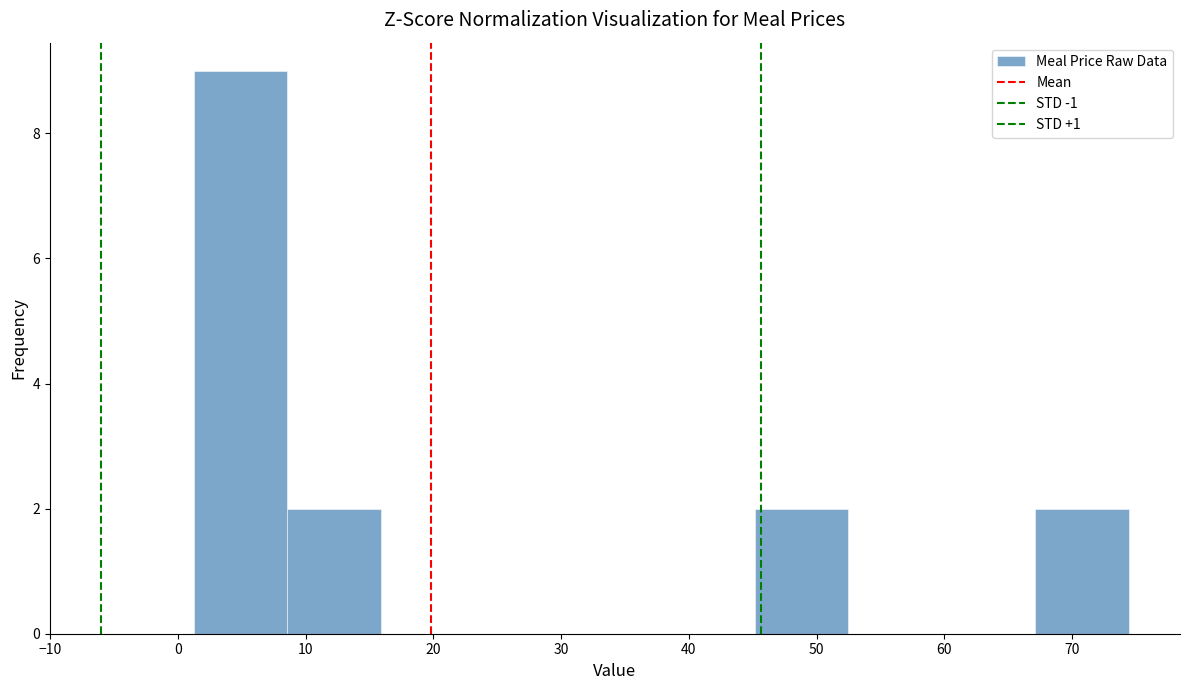

Reading left to right, list every bar in this chart as the range it spans on the x-axis followed by its height. Neither the bar edges nor the heights are printed on the chart, so give them approximately, as read against the axes.

1 to 9: 9
9 to 16: 2
16 to 23: 0
23 to 31: 0
31 to 38: 0
38 to 45: 0
45 to 52: 2
52 to 60: 0
60 to 67: 0
67 to 74: 2